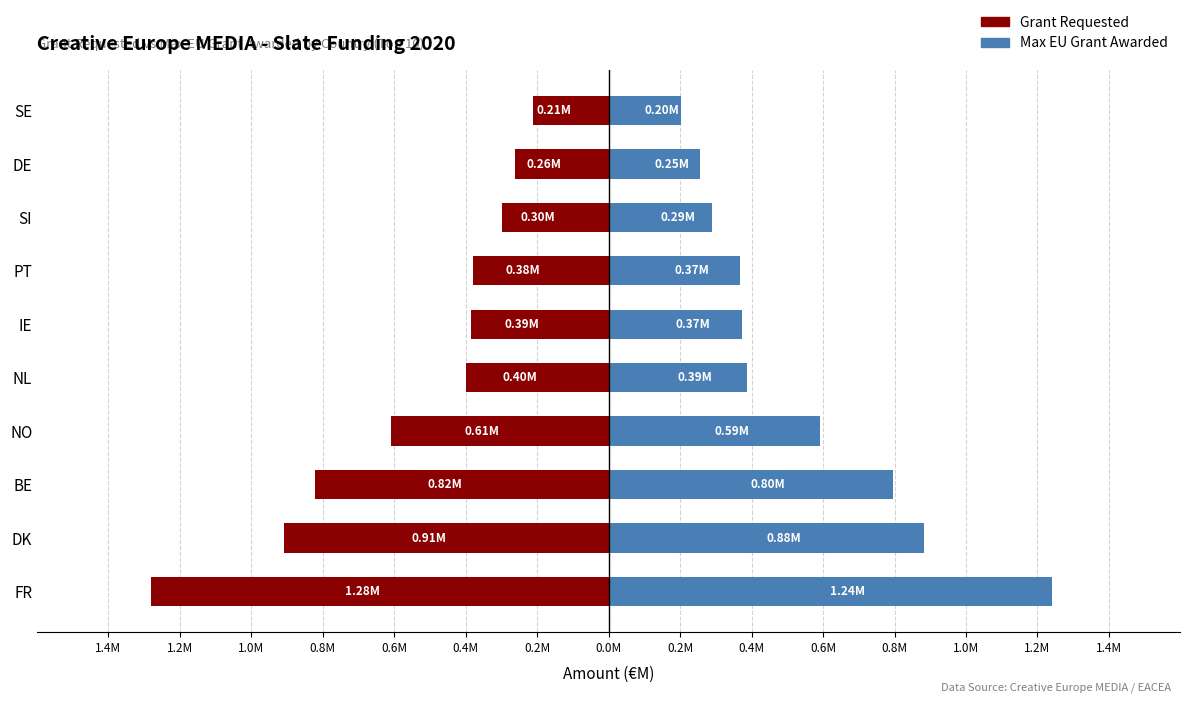

Does the chart contain stacked bars?

No